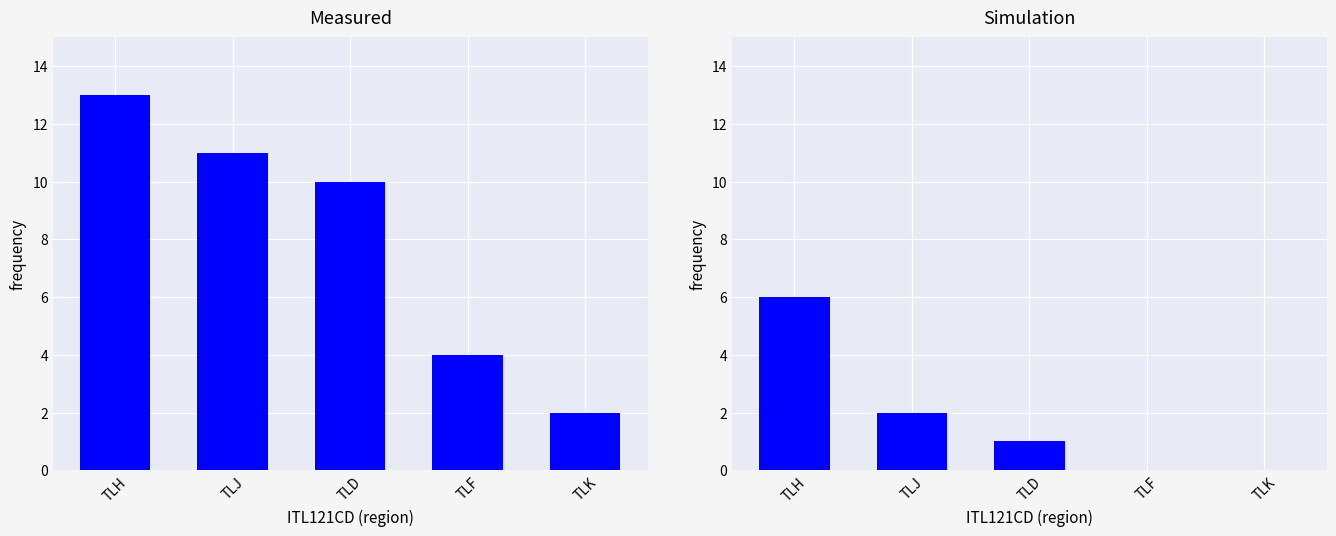

Is it true that Simulation equals 1 at TLJ?

False